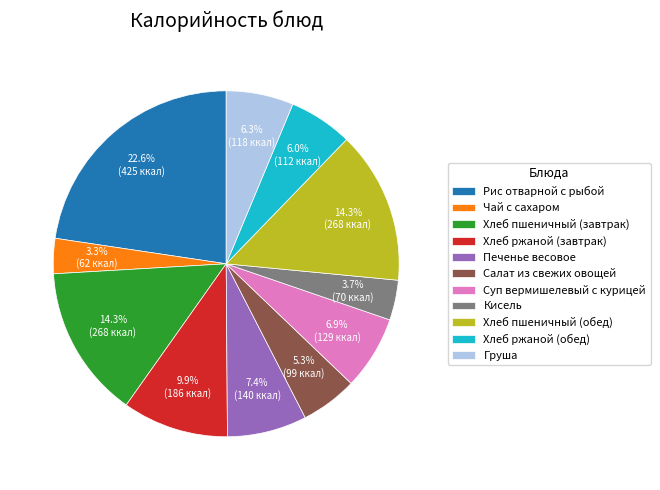

True or false: Хлеб ржаной (обед) accounts for 20% of the total.

False